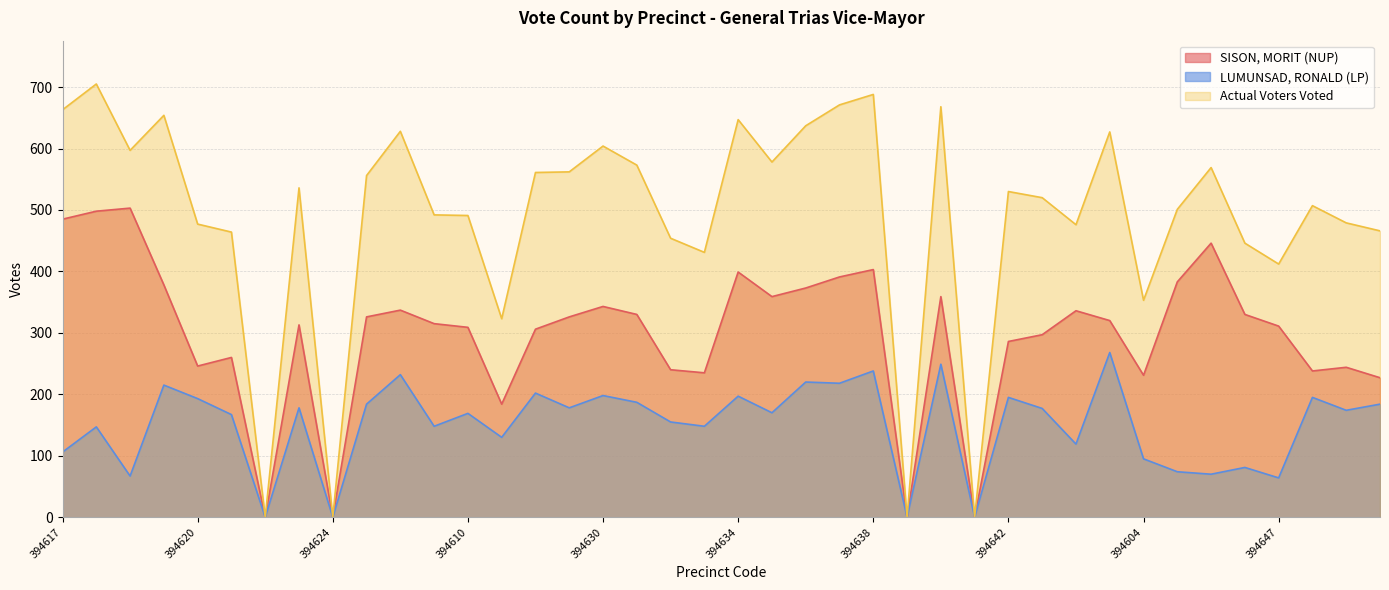

How many series are shown in this chart?

3